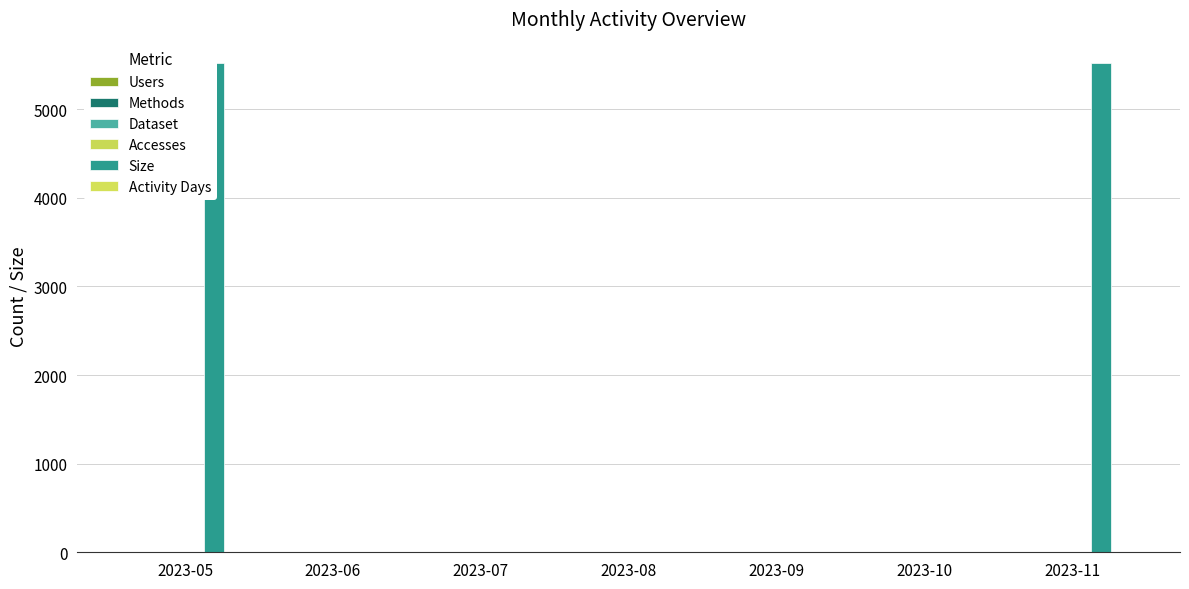

Reading left to right, extract all data points from this chart.

Users: 1	0	0	0	0	0	1
Methods: 1	0	0	0	0	0	1
Dataset: 1	0	0	0	0	0	1
Accesses: 1	0	0	0	0	0	1
Size: 5517	0	0	0	0	0	5517
Activity Days: 1	0	0	0	0	0	1